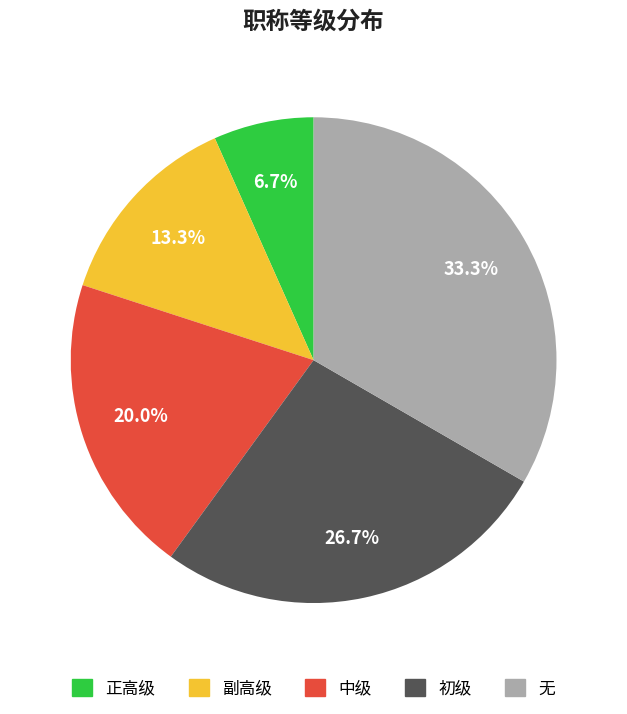

To the nearest percent, what portion does 中级 represent?

20%